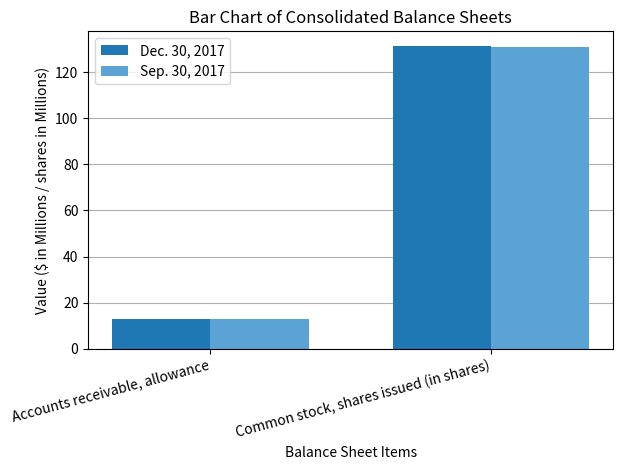

Which series changed the most between Accounts receivable, allowance and Common stock, shares issued (in shares)?

Dec. 30, 2017